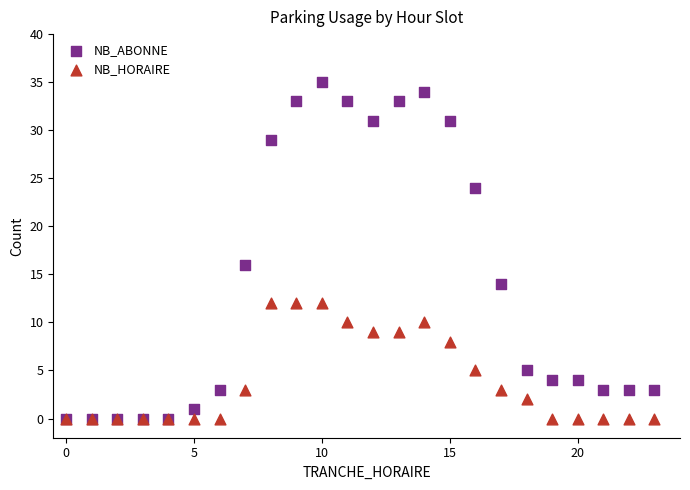

In the NB_ABONNE series, what Y value is closest to 17?

16